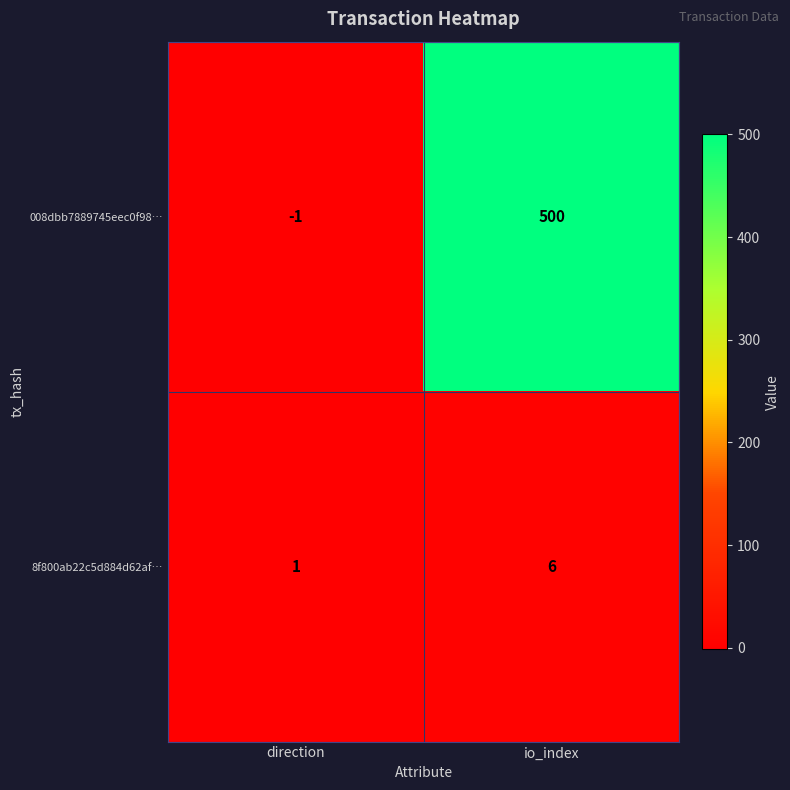

What is the average value of the 8f800ab22c5d884d62af… series?

4